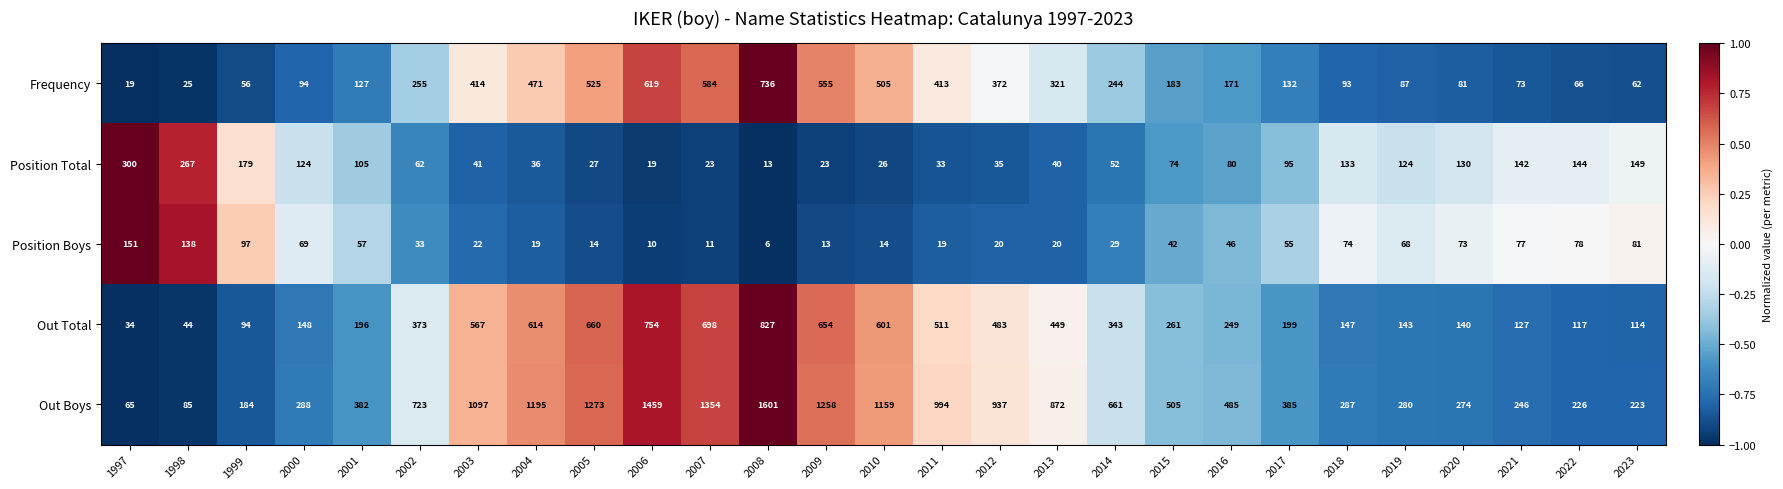

What is the maximum value shown in the chart?

1601